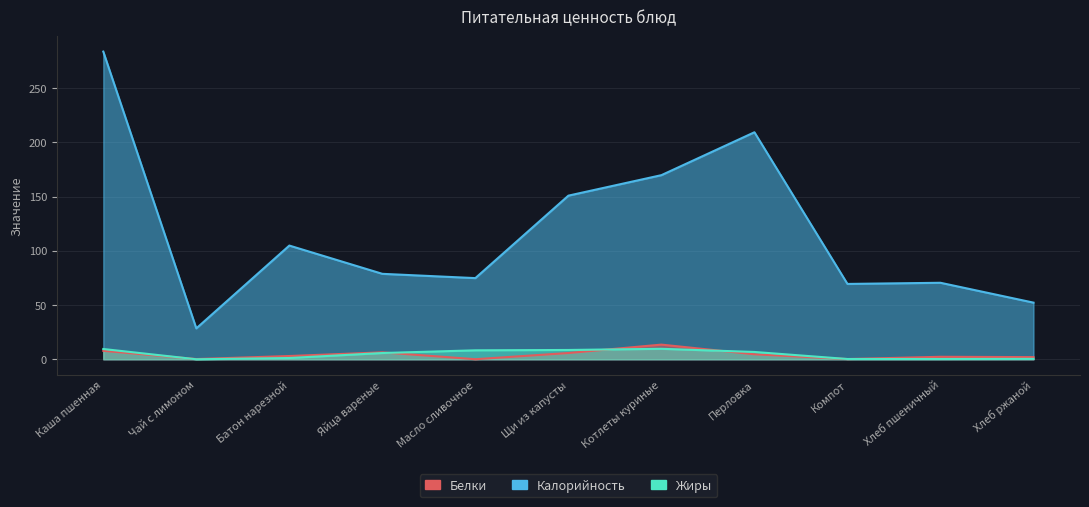

At which category does Калорийность reach its first local valley?

Чай с лимоном